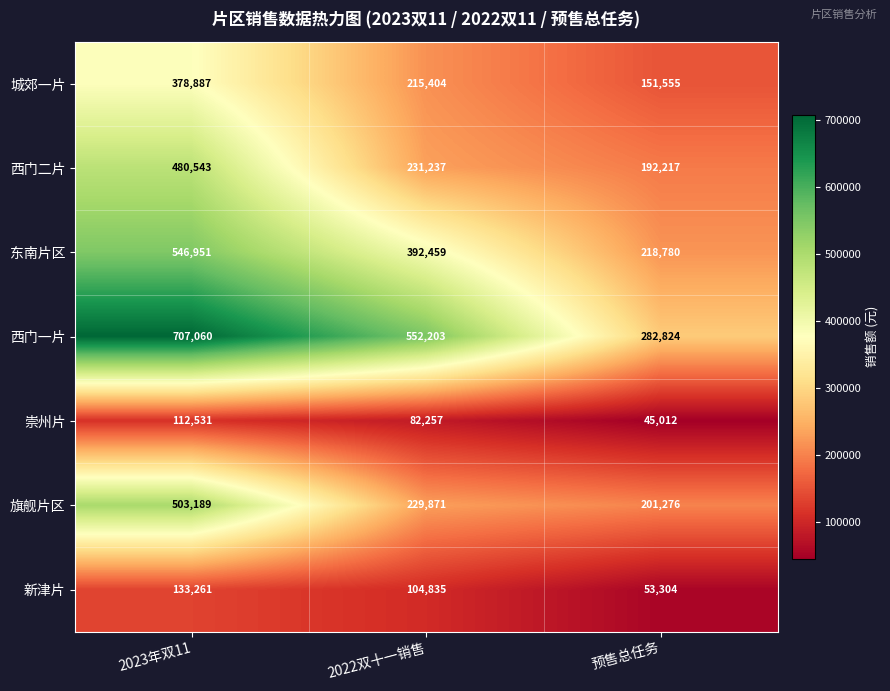

List the series in order of their peak value, lowest first.

崇州片, 新津片, 城郊一片, 西门二片, 旗舰片区, 东南片区, 西门一片